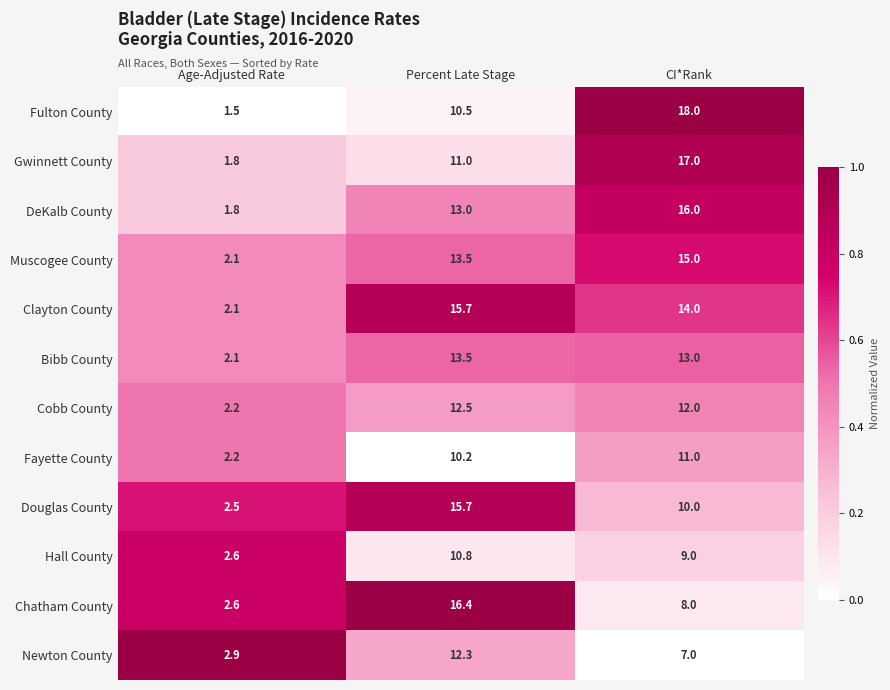

True or false: Hall County has a value of 10.8 at Percent Late Stage.

True